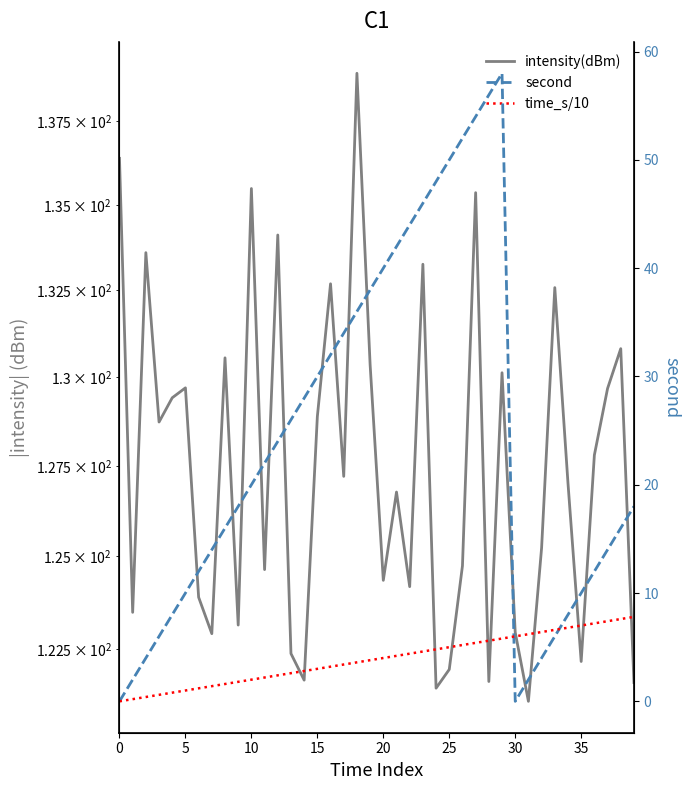

List the series in order of their peak value, highest first.

intensity(dBm), second, time_s/10